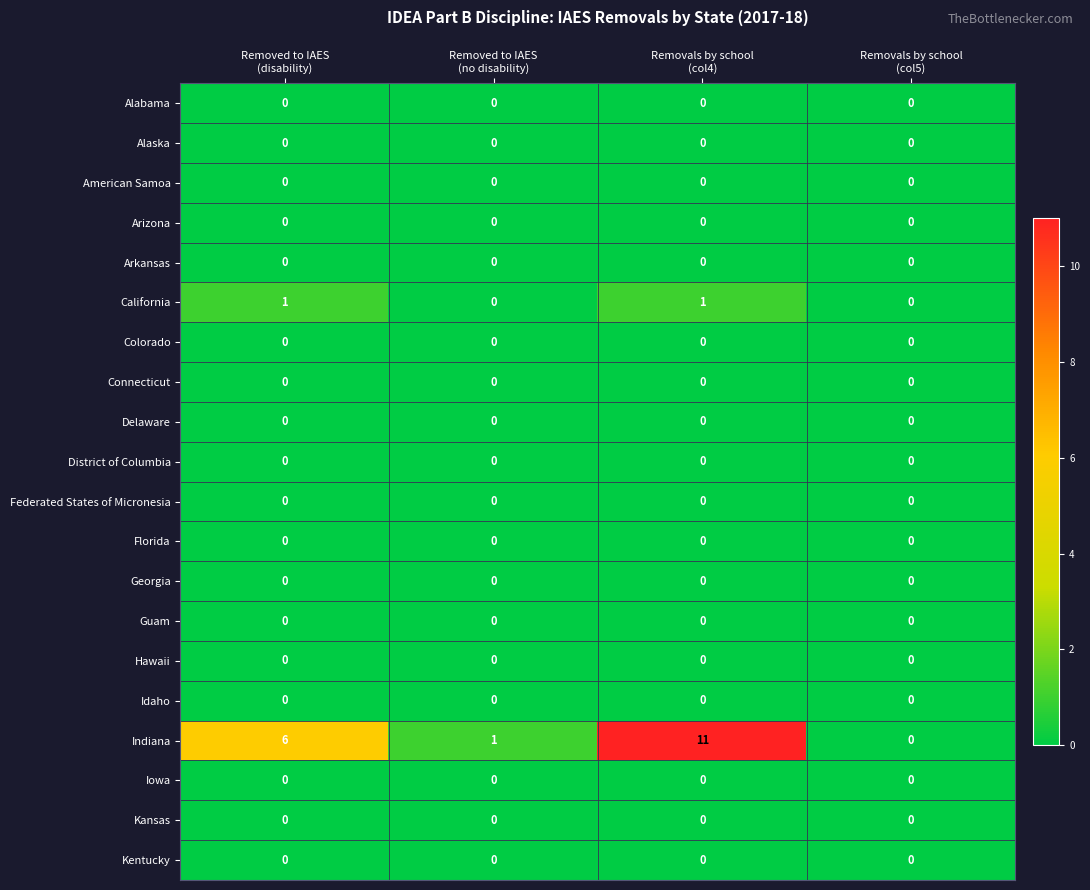

What is the maximum value shown in the chart?

11